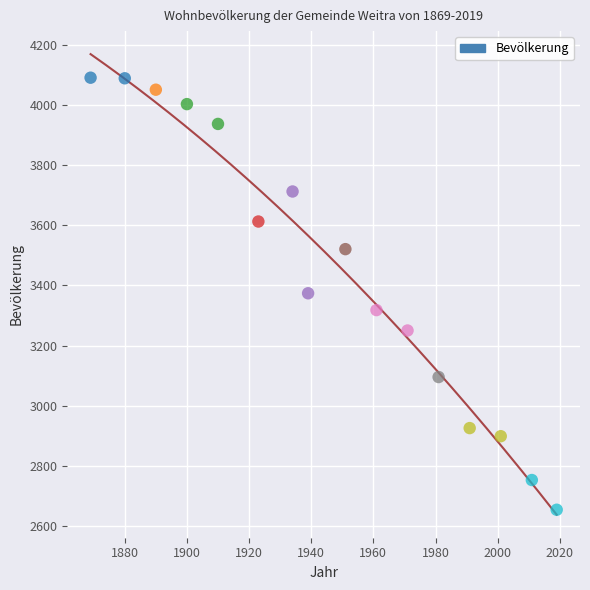

What is the range of X values (max minus min)?

150